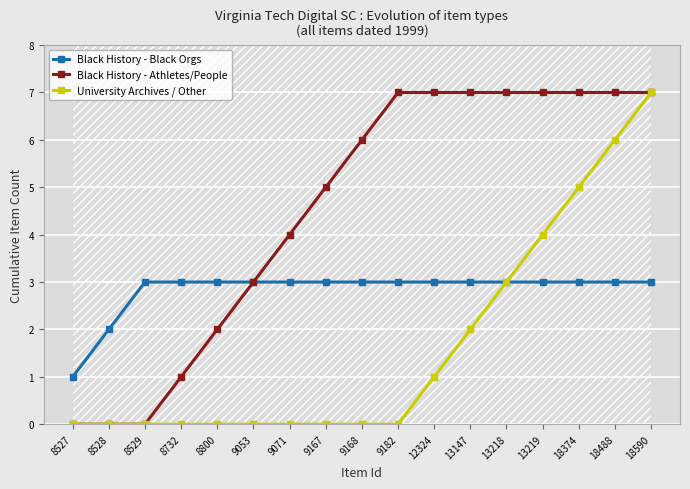

The Black History - Black Orgs series shows 2 at 8528. True or false?

True